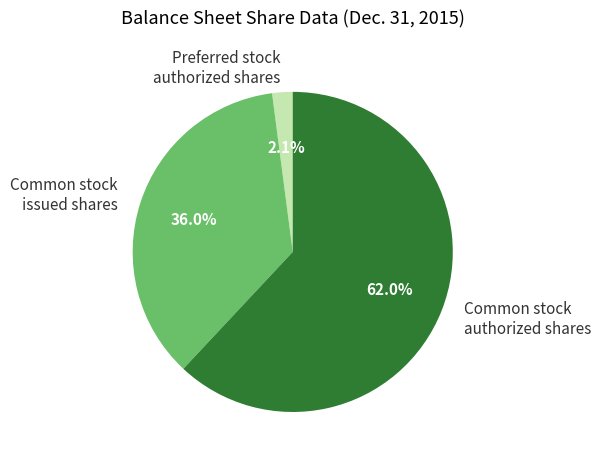

Count the number of slices in the pie.

3